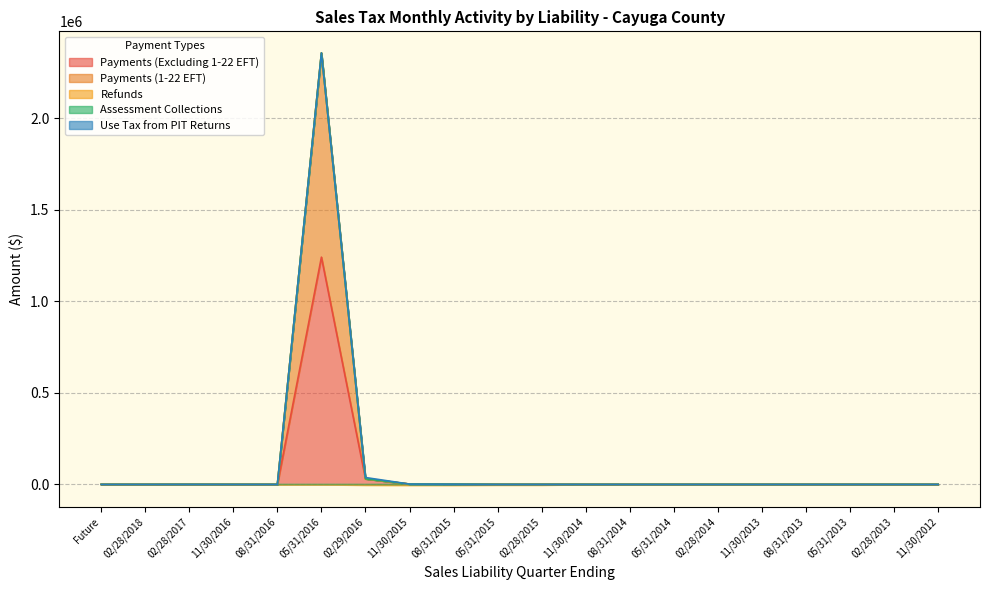

Reading left to right, extract all data points from this chart.

Payments (Excluding 1-22 EFT): 0.0	0.0	191.2	0.0	0.0	1241091.3	30488.6	1819.4	1156.5	143.8	109.2	23.7	15.9	9.1	25.5	2.4	1.5	1.3	7.1	10.2
Payments (1-22 EFT): 0.0	0.0	0.0	0.0	0.0	1115051.1	0.0	0.0	0.0	12.7	0.0	0.0	0.0	0.0	0.0	0.0	0.0	0.0	0.0	0.0
Refunds: 0.0	0.0	-0.6	0.0	0.0	-170.2	-4128.8	-5135.8	-4925.9	-3701.2	-3750.9	-276.5	-1.4	-77.3	-68.8	-523.7	-114.0	-108.1	-308.8	0.2
Assessment Collections: 0.0	0.0	0.0	0.0	0.0	0.0	-0.1	0.0	0.0	0.0	0.0	0.0	0.0	0.0	0.0	0.0	0.0	0.0	0.0	0.0
Use Tax from PIT Returns: 0.0	0.0	0.0	0.0	0.0	0.0	7104.4	0.0	0.0	0.0	31.5	0.0	0.0	0.0	0.1	0.0	0.0	0.0	0.9	0.0